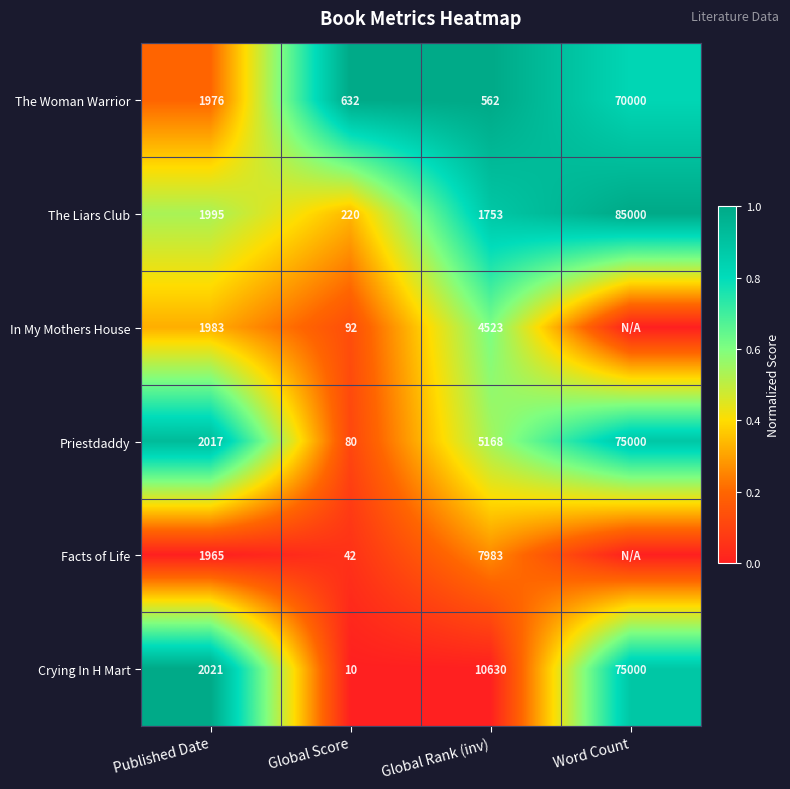

At Global Score, list the series in order from largest to smallest.

The Woman Warrior, The Liars Club, In My Mothers House, Priestdaddy, Facts of Life, Crying In H Mart